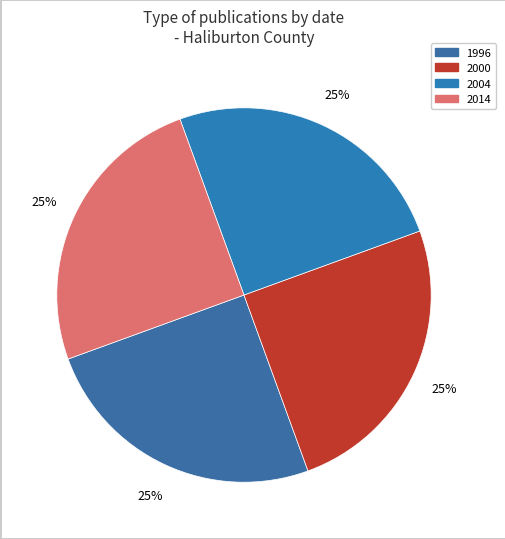

How many segments does this pie chart have?

4